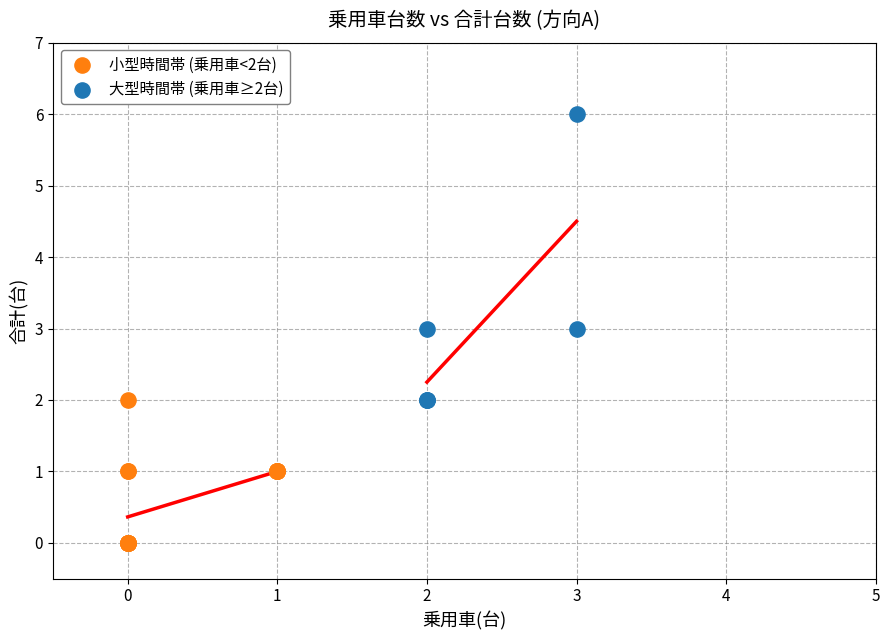

Which series has the widest spread of Y values?

大型時間帯 (乗用車≥2台)